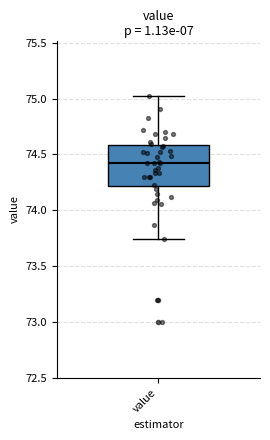

Read this box plot against the y-axis: the position of the median line, the range covered by the box, and the ends of both whiskers. The values are not printed on the chart, so give them approximately, as read against the axis.

median 74.40, box 74.20 to 74.60, whiskers 73.75 to 75.00